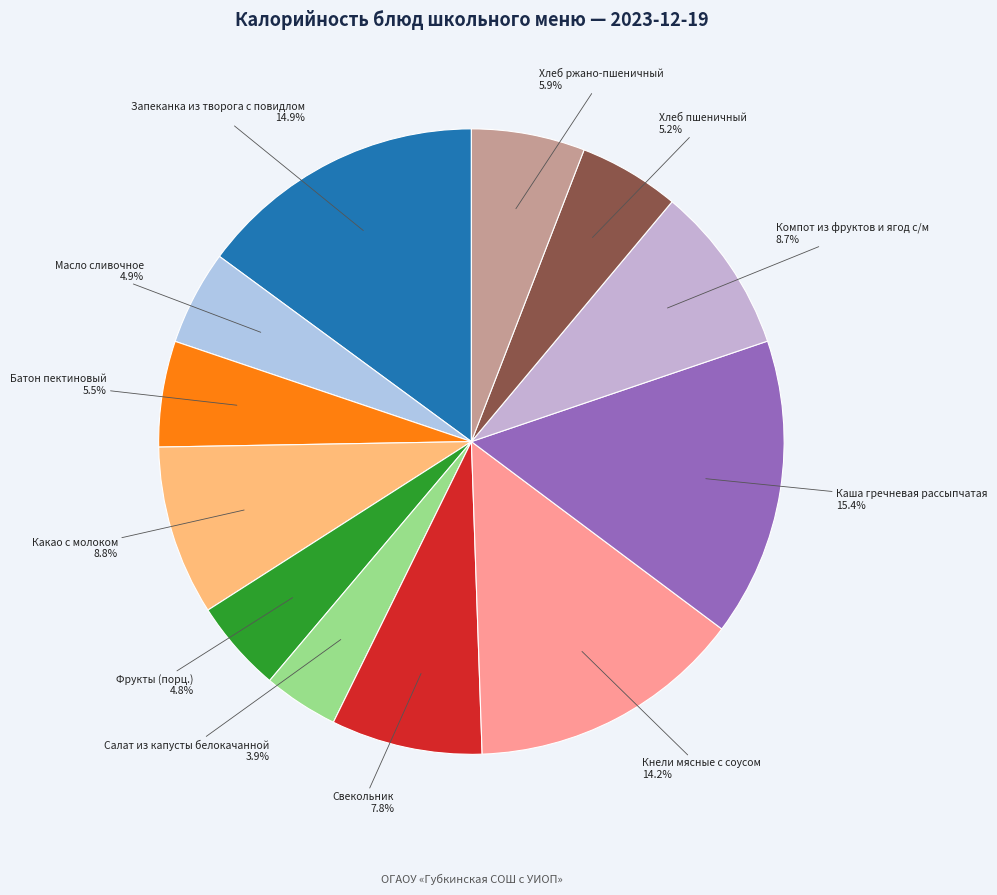

What percentage do Салат из капусты белокачанной and Хлеб пшеничный together represent?

9.1%